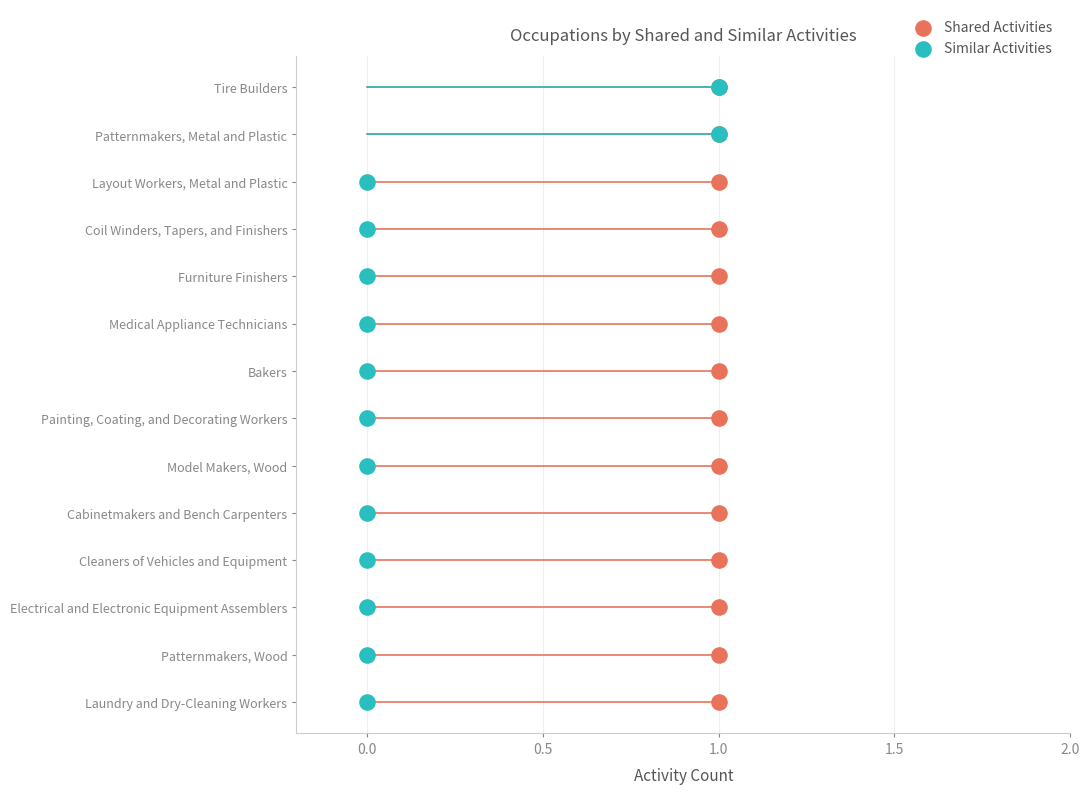

What are all the series names shown in the legend?

Shared Activities, Similar Activities